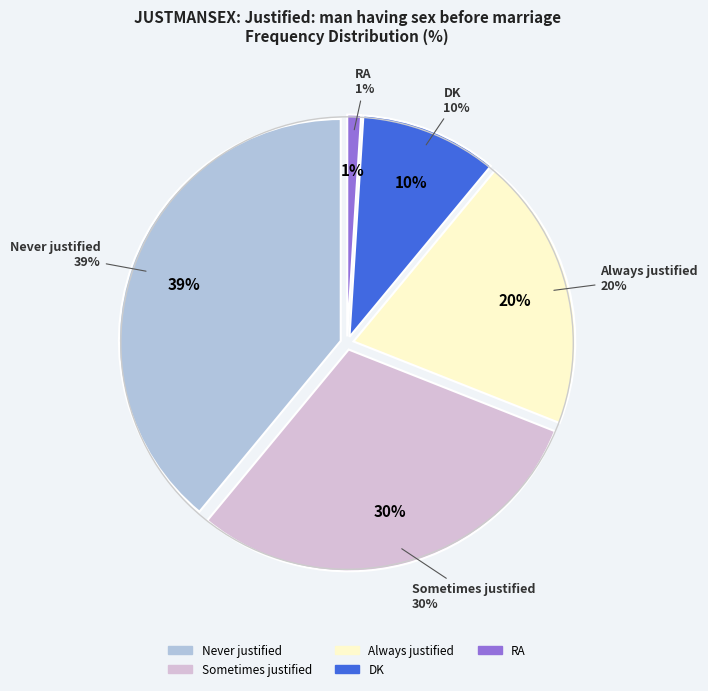

True or false: Sometimes justified accounts for 17% of the total.

False